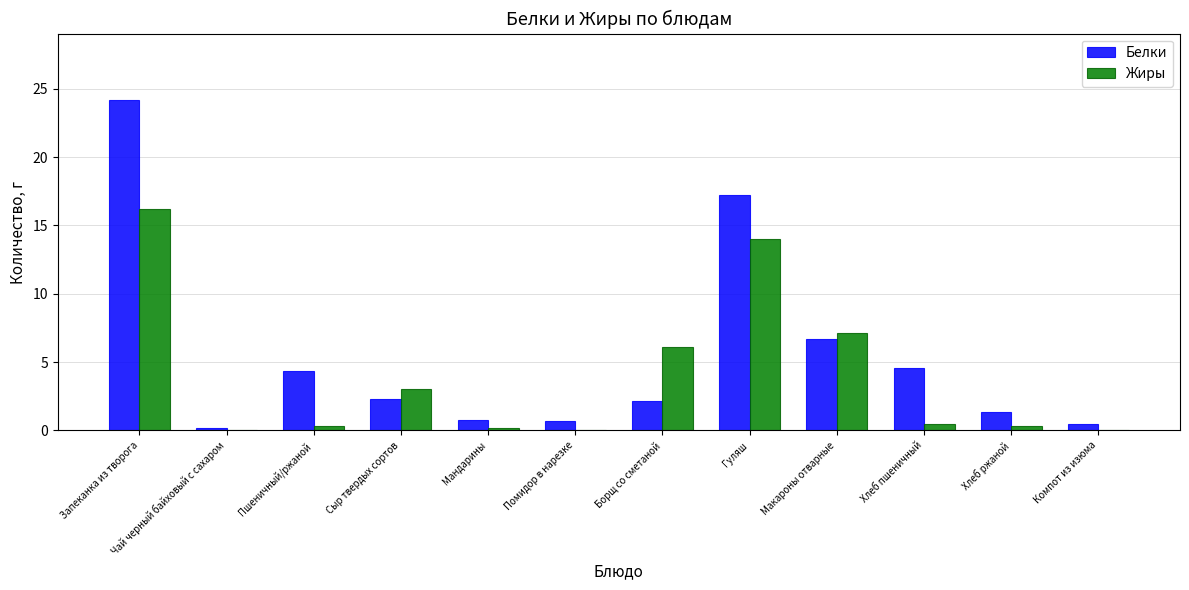

Does the chart contain stacked bars?

No